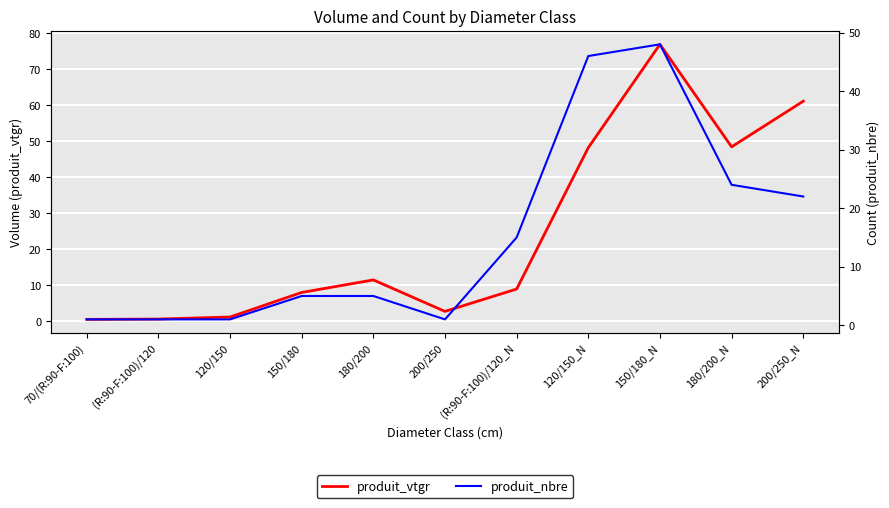

What are all the series names shown in the legend?

produit_vtgr, produit_nbre